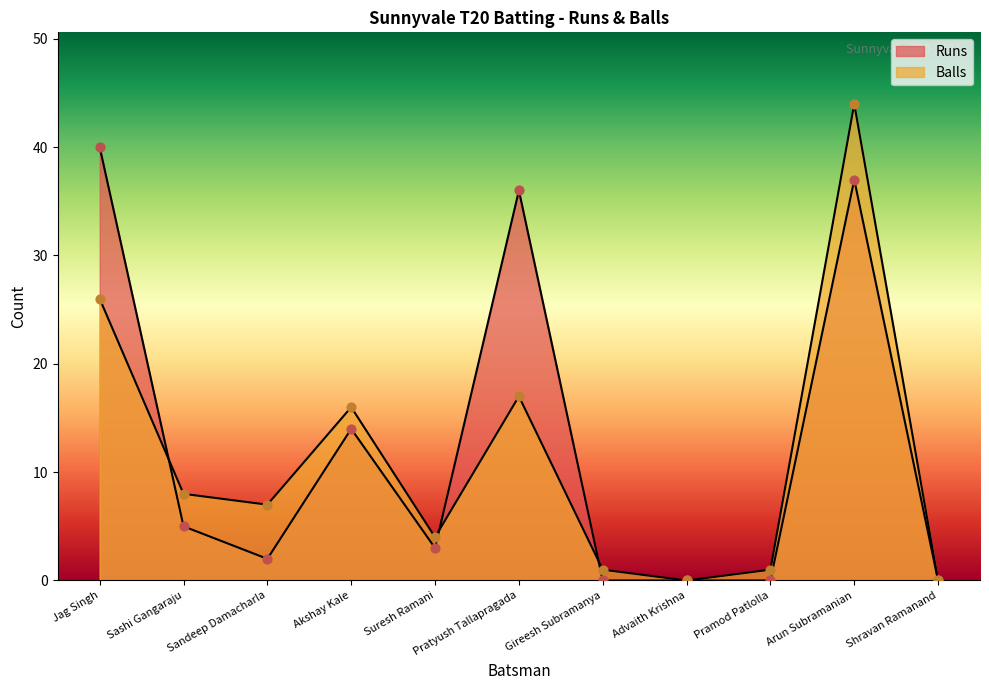

At which category is the sum across all series the highest?

Arun Subramanian